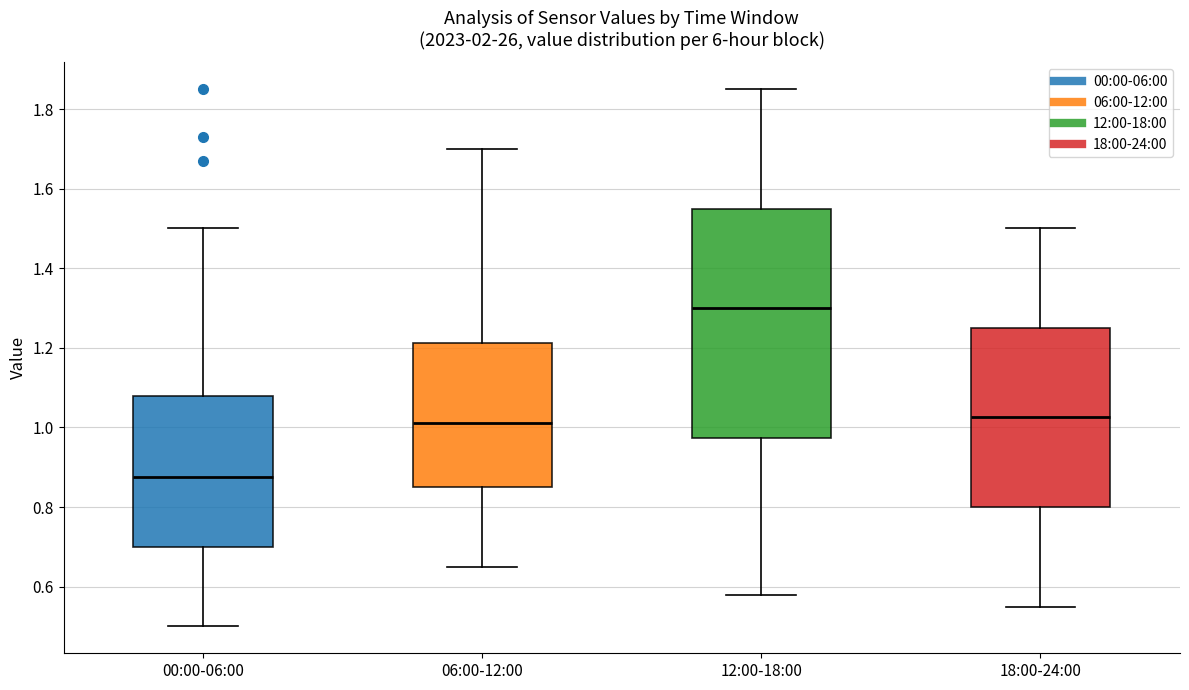

Reading left to right, read every box against the y-axis: the position of its median line, the range the box covers, and the ends of its whiskers. The values are not printed on the chart, so give them approximately, as read against the axis.

00:00-06:00: median 0.88, box 0.70 to 1.08, whiskers 0.50 to 1.50
06:00-12:00: median 1.02, box 0.86 to 1.22, whiskers 0.66 to 1.70
12:00-18:00: median 1.30, box 0.98 to 1.56, whiskers 0.58 to 1.86
18:00-24:00: median 1.02, box 0.80 to 1.26, whiskers 0.56 to 1.50